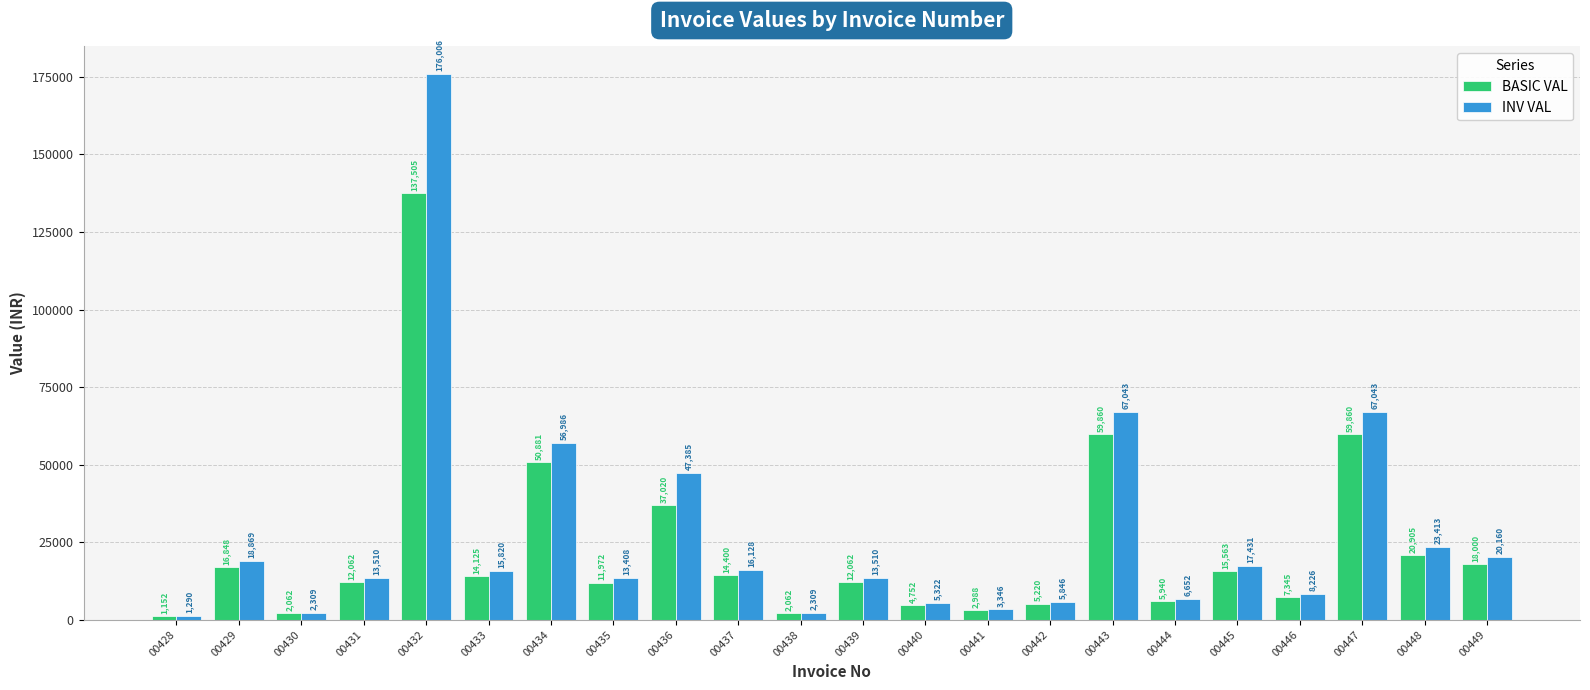

What is the highest value of the INV VAL series?

176006.4